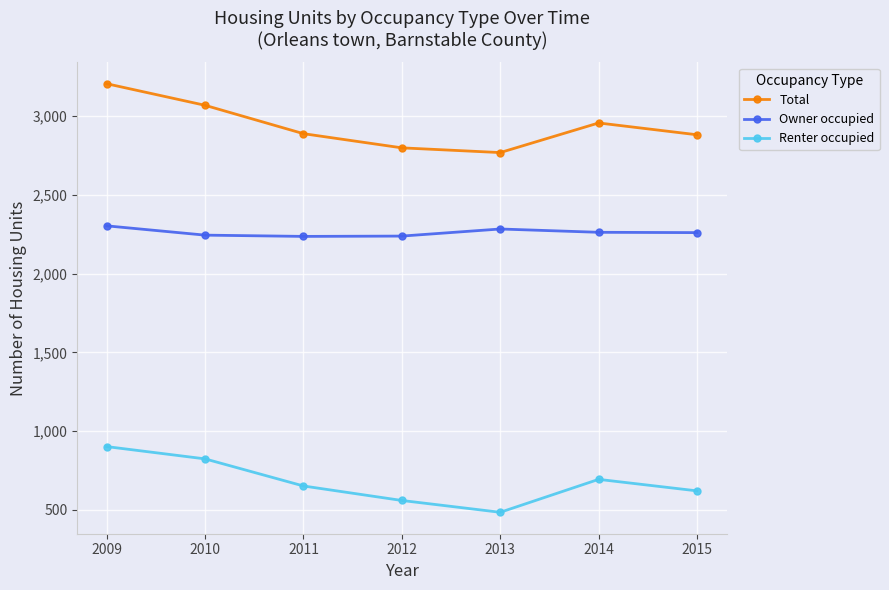

At which label does Renter occupied reach its minimum?

2013